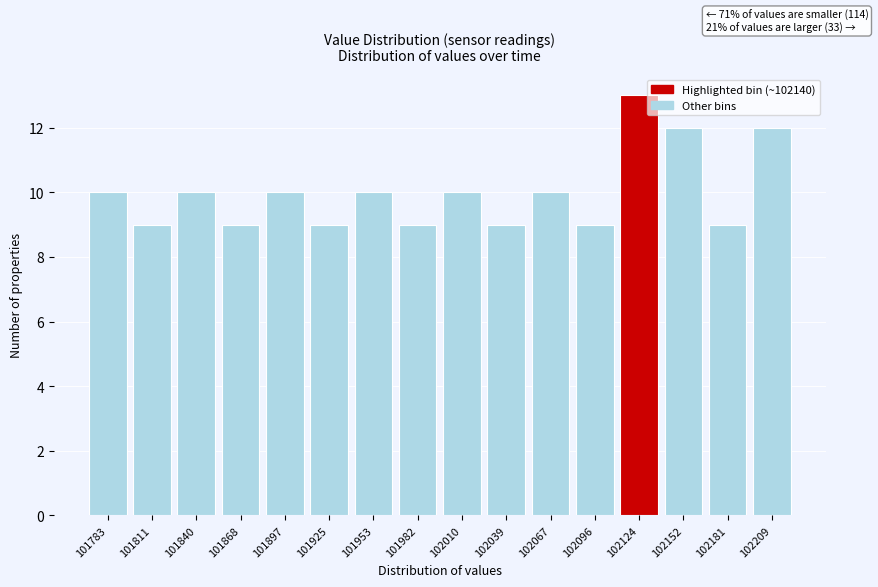

Reading right to left, transcribe all the data shown in this chart.

102209=12	102181=9	102152=12	102124=13	102096=9	102067=10	102039=9	102010=10	101982=9	101953=10	101925=9	101897=10	101868=9	101840=10	101811=9	101783=10